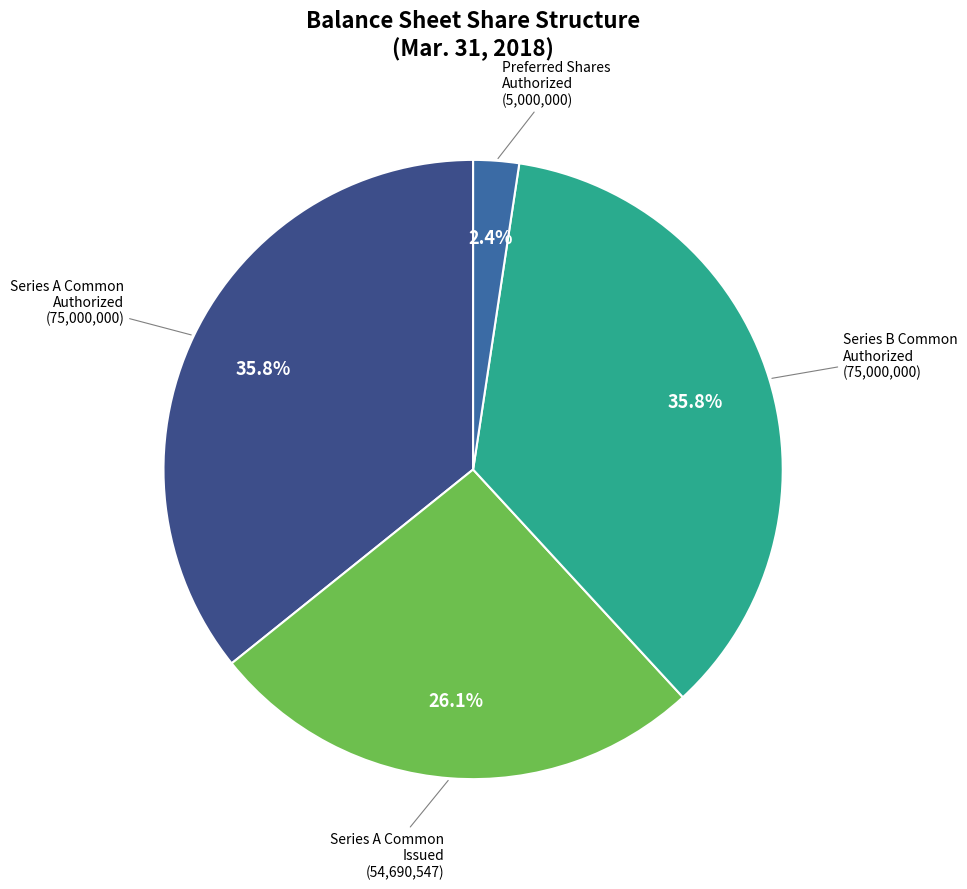

How many slices are in this pie chart?

4